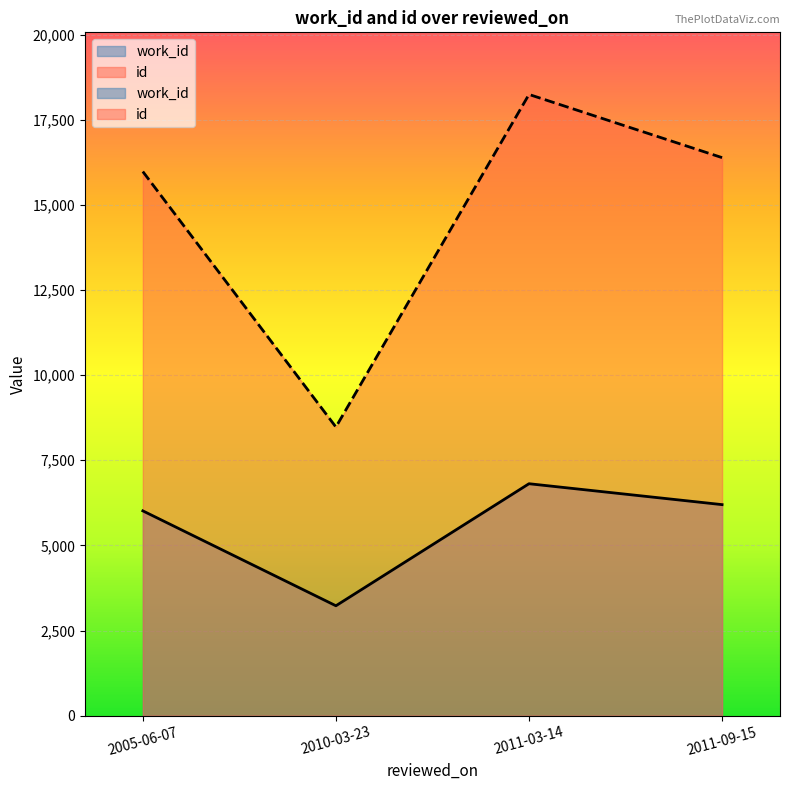

What is the lowest value of the work_id series?

3228